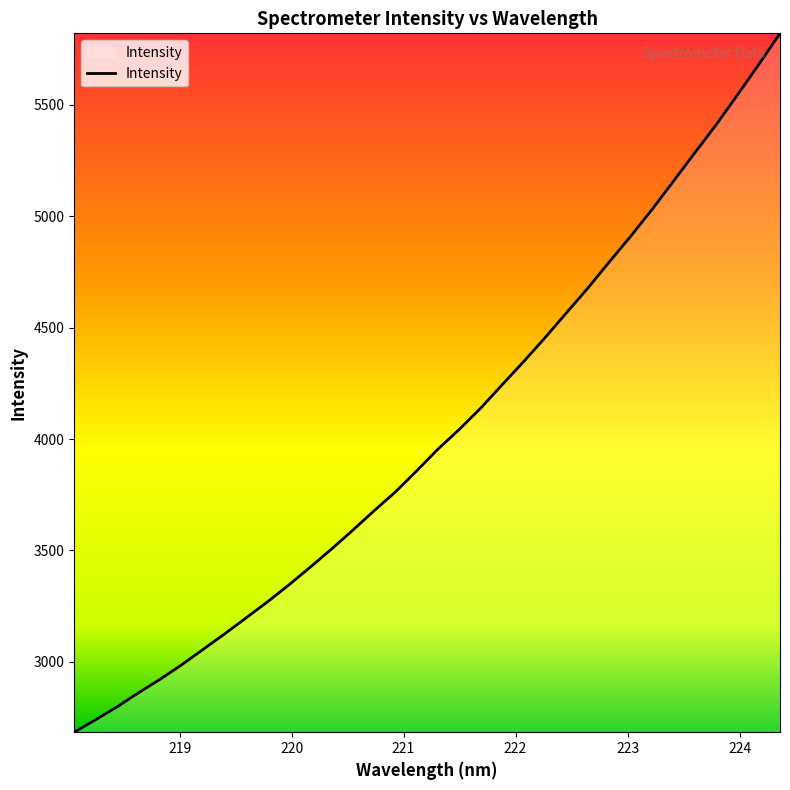

What is the smallest value displayed?

2684.3